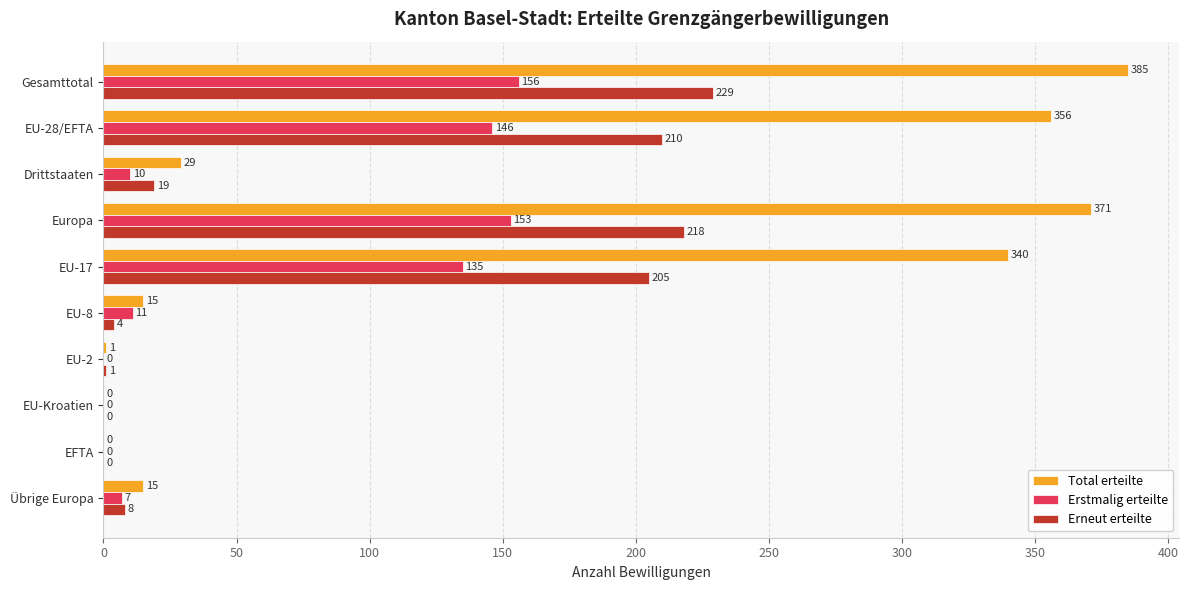

What is the greatest value displayed?

385